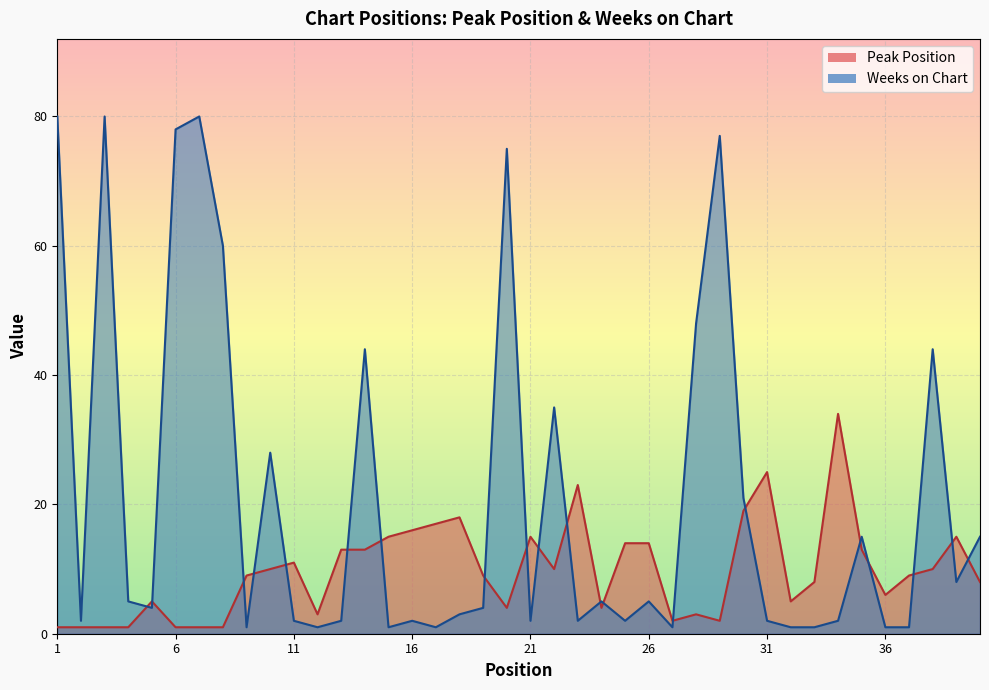

At how many categories does at least one series exceed 24?

14